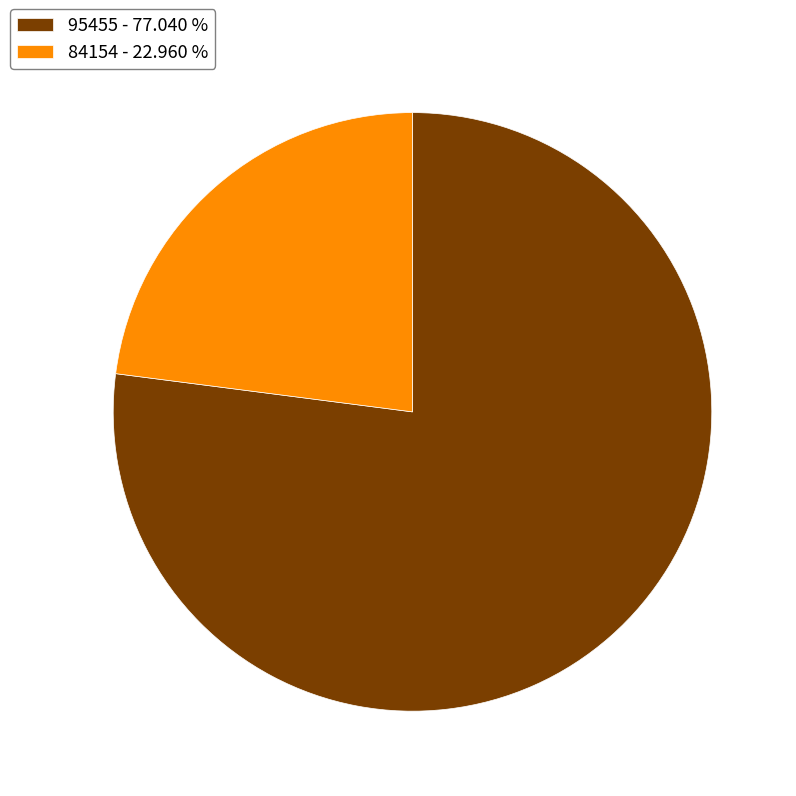

The 95455 slice represents 77% of the pie. True or false?

True